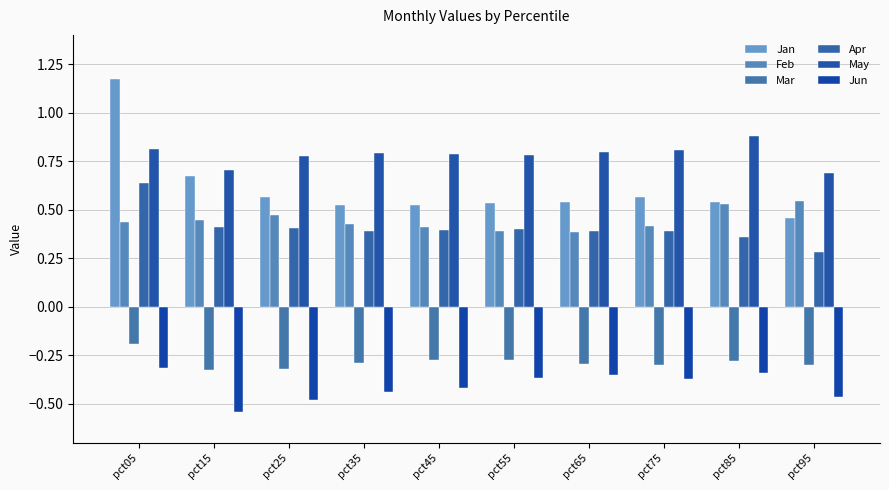

What is the spread (max minus min) of values at pct75?

1.2